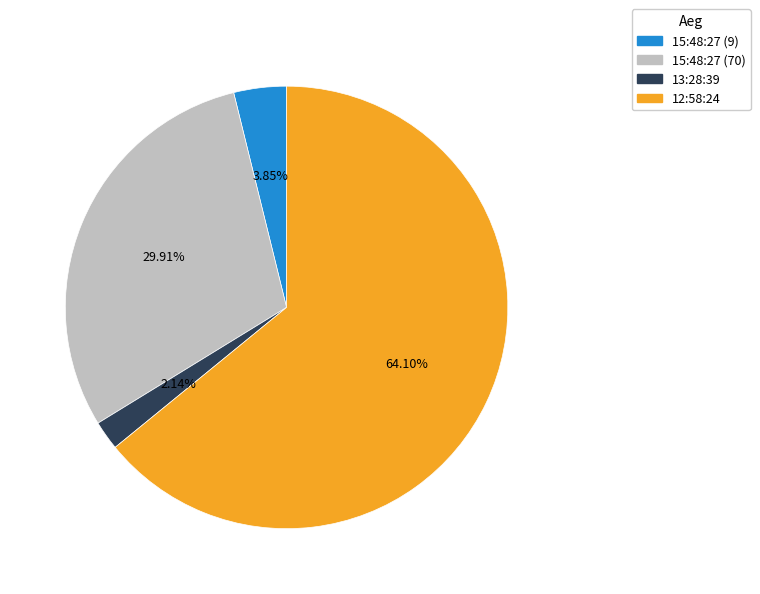

Which category accounts for the majority?

12:58:24